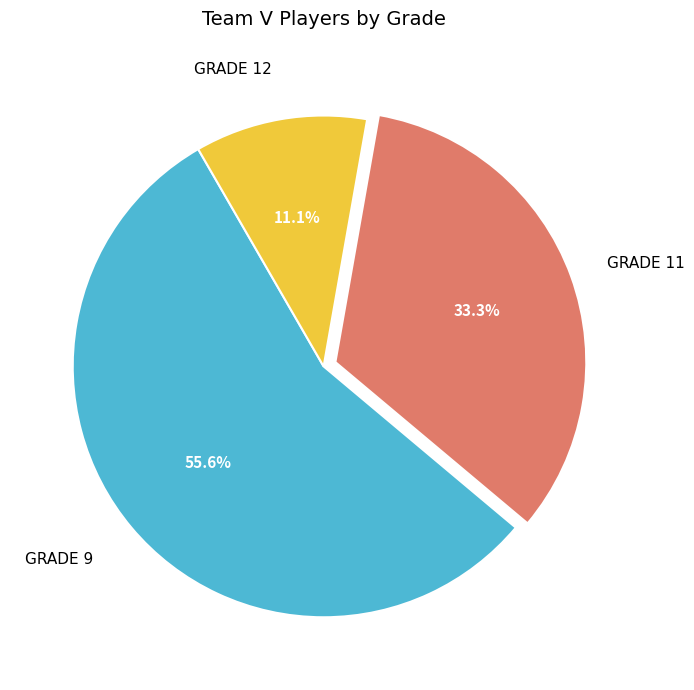

Does any single category account for the majority?

Yes